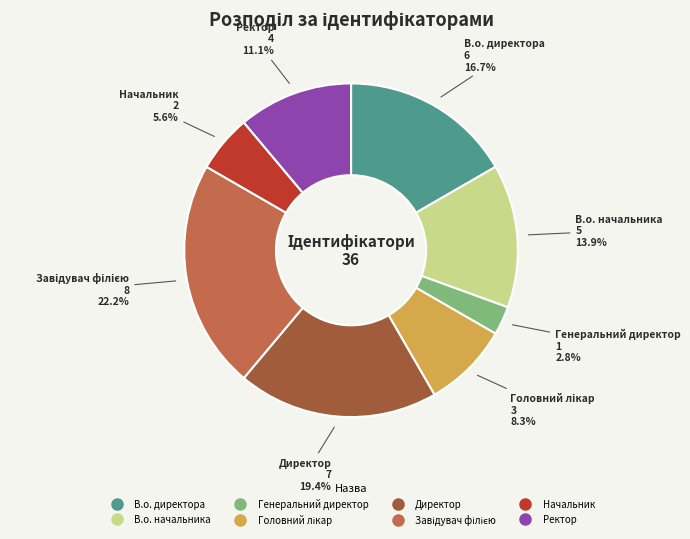

How many slices are in this pie chart?

8